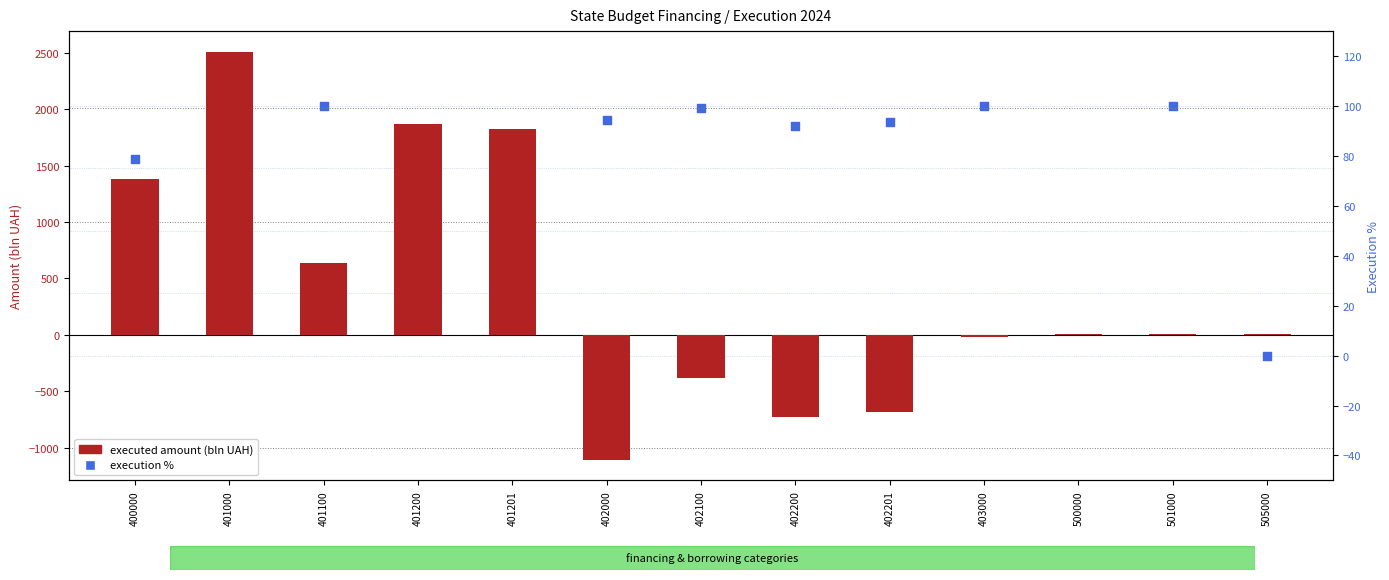

Which series has the widest spread of Y values?

executed amount (bln UAH)